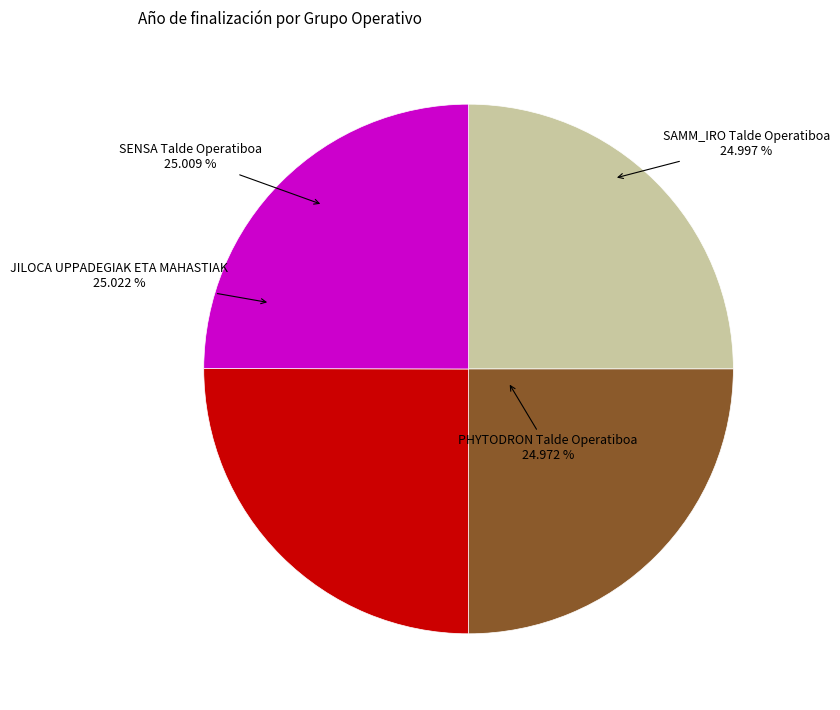

How many segments does this pie chart have?

4